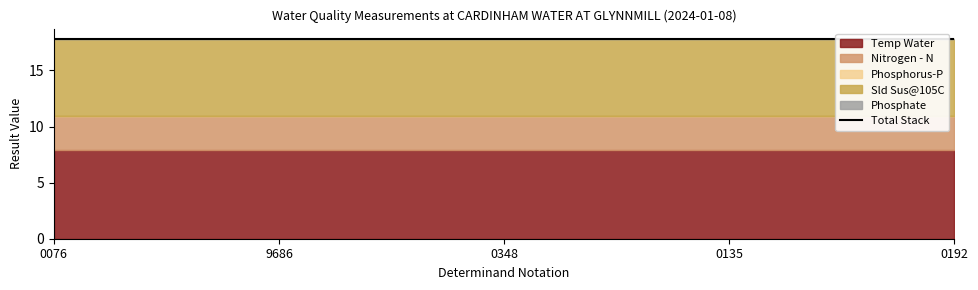

Between 0348 and 0192, which series saw the biggest shift?

Temp Water